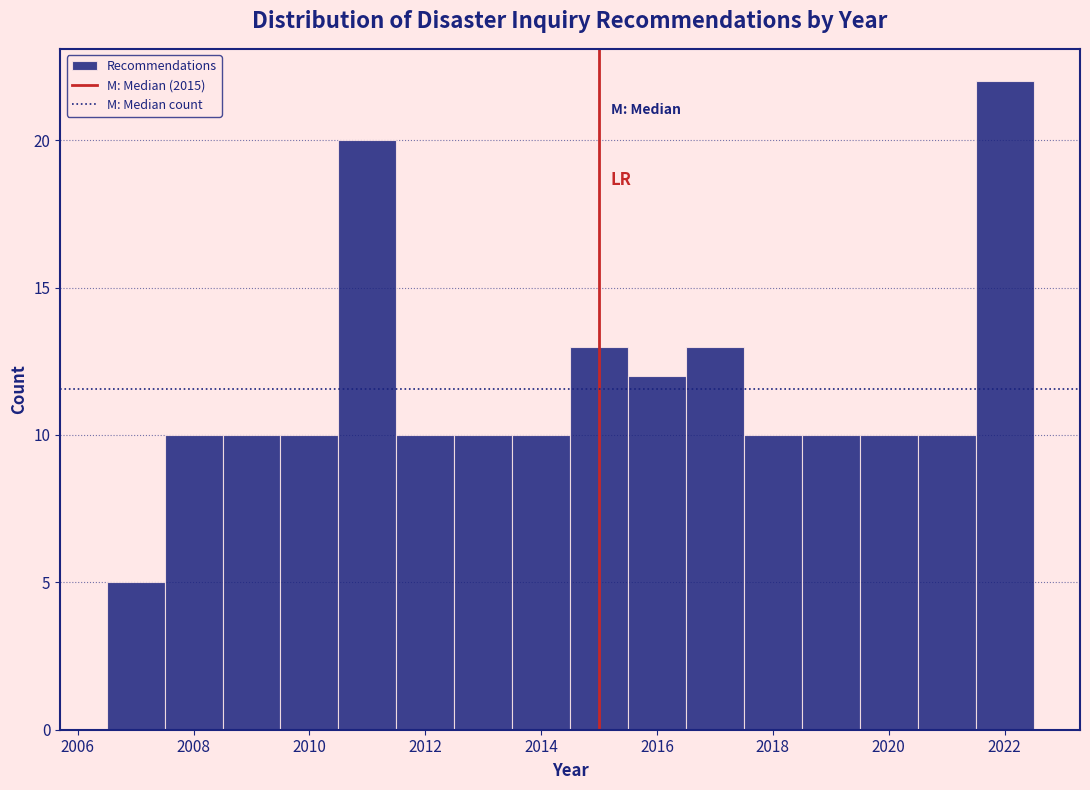

Reading left to right, transcribe this chart: for each bar, give the range it covers on the x-axis and its height. Neither the bar edges nor the heights are printed on the chart, so give them approximately, as read against the axes.

2006.5 to 2007.5: 5
2007.5 to 2008.5: 10
2008.5 to 2009.5: 10
2009.5 to 2010.5: 10
2010.5 to 2011.5: 20
2011.5 to 2012.5: 10
2012.5 to 2013.5: 10
2013.5 to 2014.5: 10
2014.5 to 2015.5: 13
2015.5 to 2016.5: 12
2016.5 to 2017.5: 13
2017.5 to 2018.5: 10
2018.5 to 2019.5: 10
2019.5 to 2020.5: 10
2020.5 to 2021.5: 10
2021.5 to 2022.5: 22